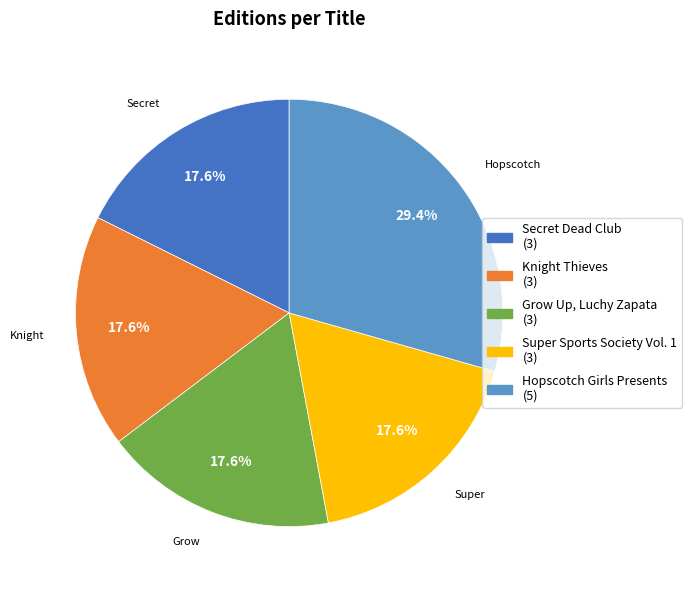

To the nearest percent, what is the difference between the largest and smallest slice percentages?

12%